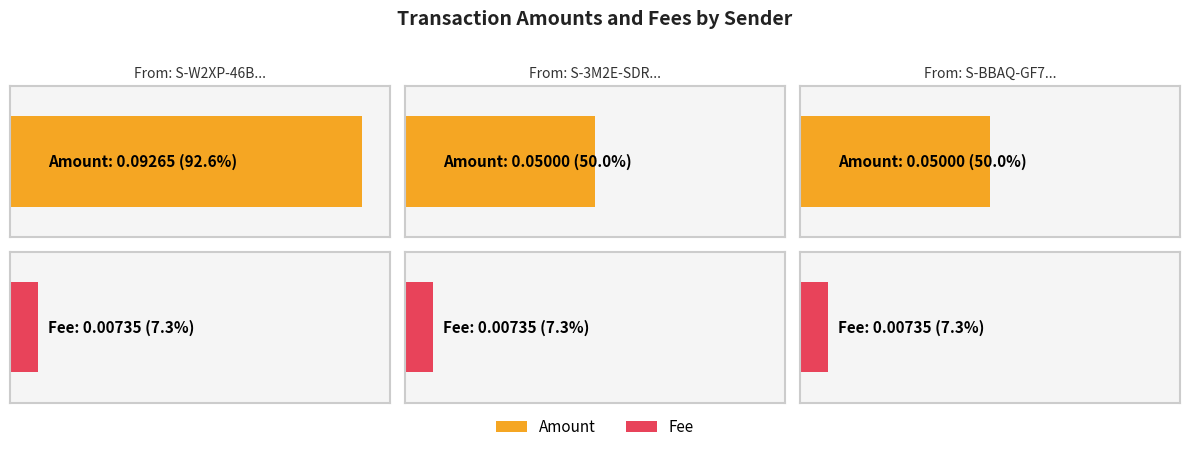

Is it true that Amount equals 0.0 at S-W2XP-46BQ-H86N-HMWEN?

False